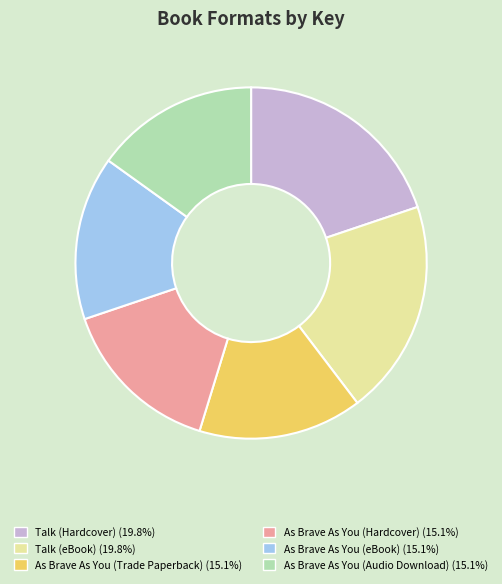

What is the ratio of the value at As Brave As You (Hardcover) to the value at Talk (Hardcover)?

0.8